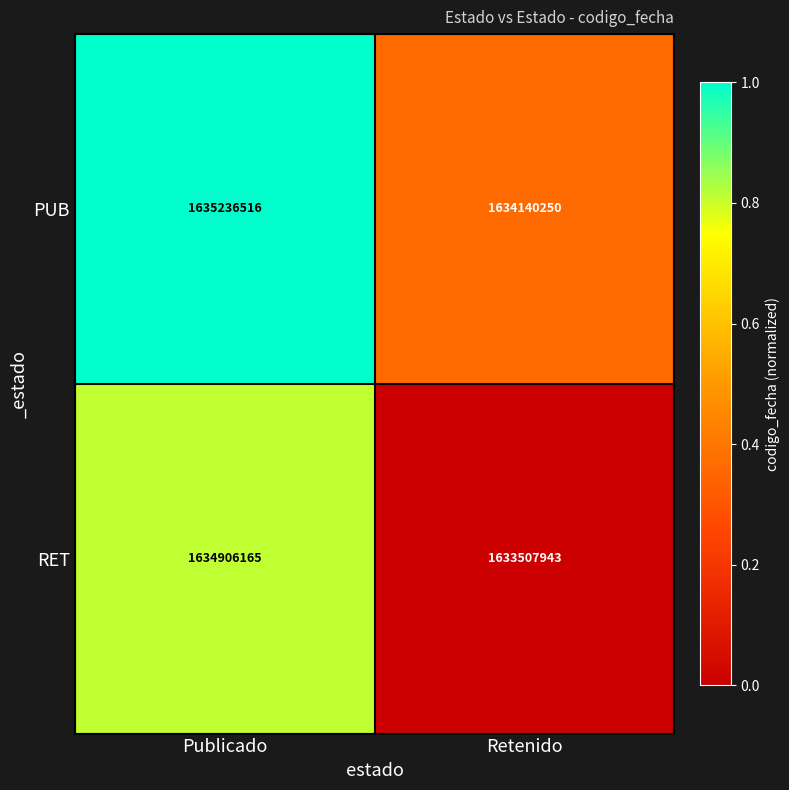

Which category has the highest value across all series?

Publicado